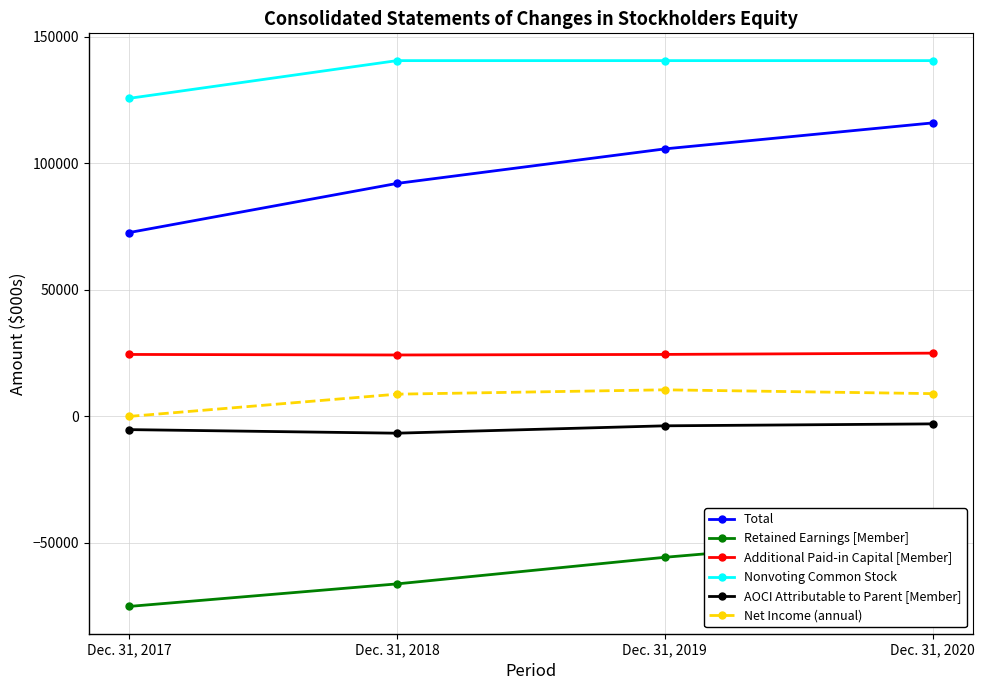

True or false: Retained Earnings [Member] and Nonvoting Common Stock cross at least once.

False